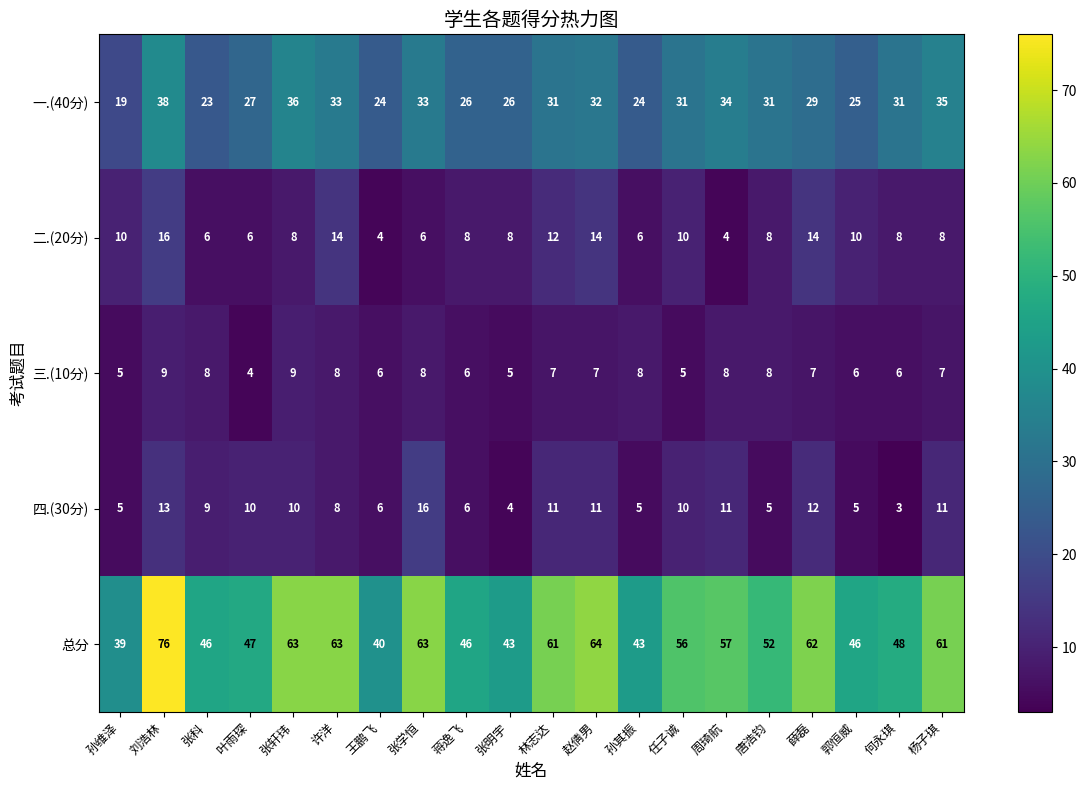

How many data points does each series have?

20